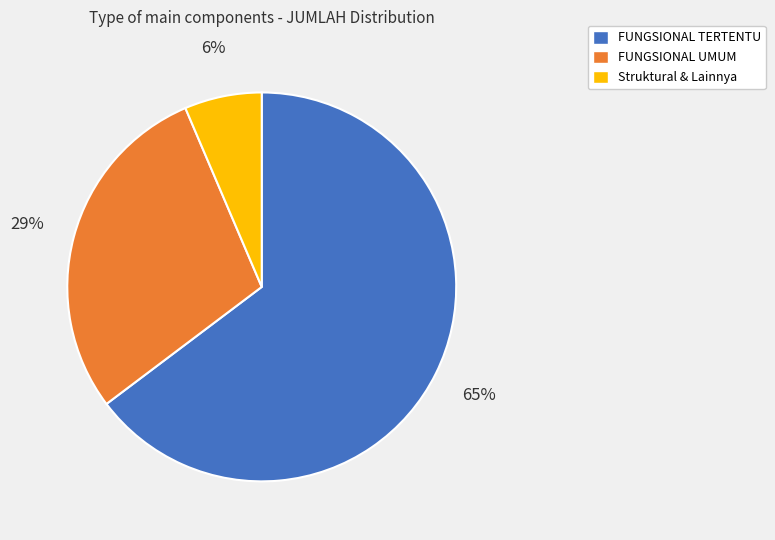

Count the number of slices in the pie.

3